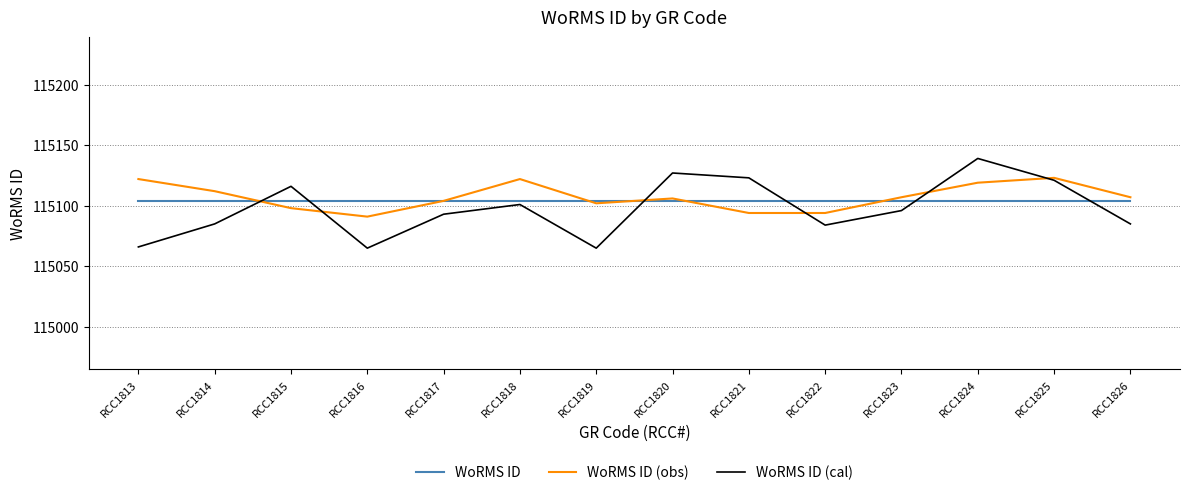

Rank the series by their maximum value, from highest to lowest.

WoRMS ID (cal), WoRMS ID (obs), WoRMS ID